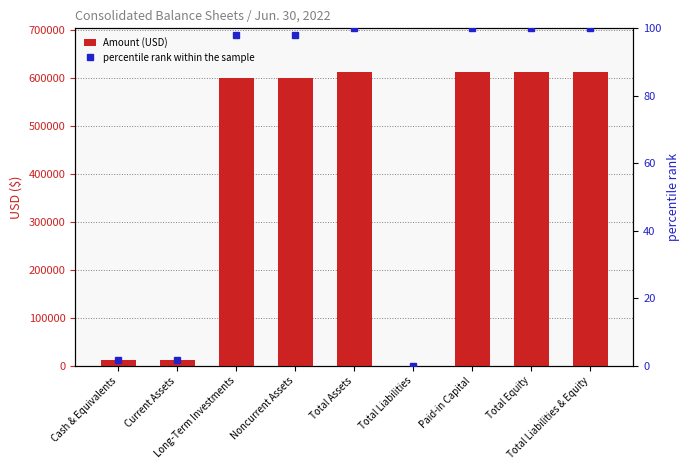

What is the value of the percentile rank within the sample bar at the 5th from the left?

100.0